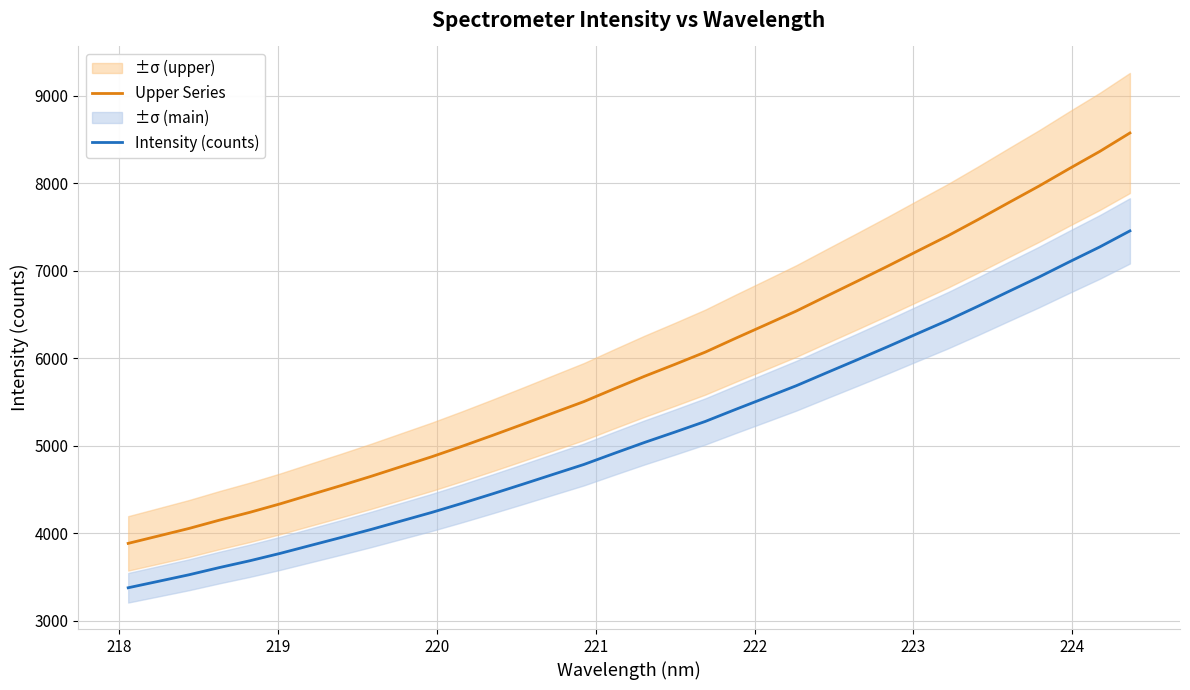

What is the average value of the Upper Series series?

5895.9